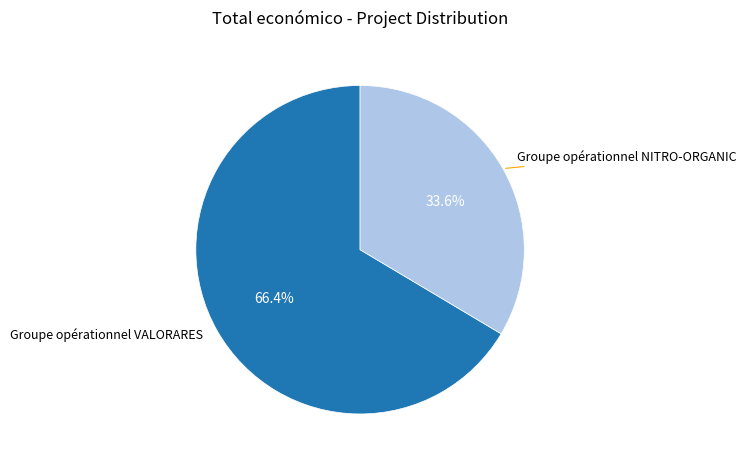

Is Groupe opérationnel VALORARES the majority of the pie?

Yes